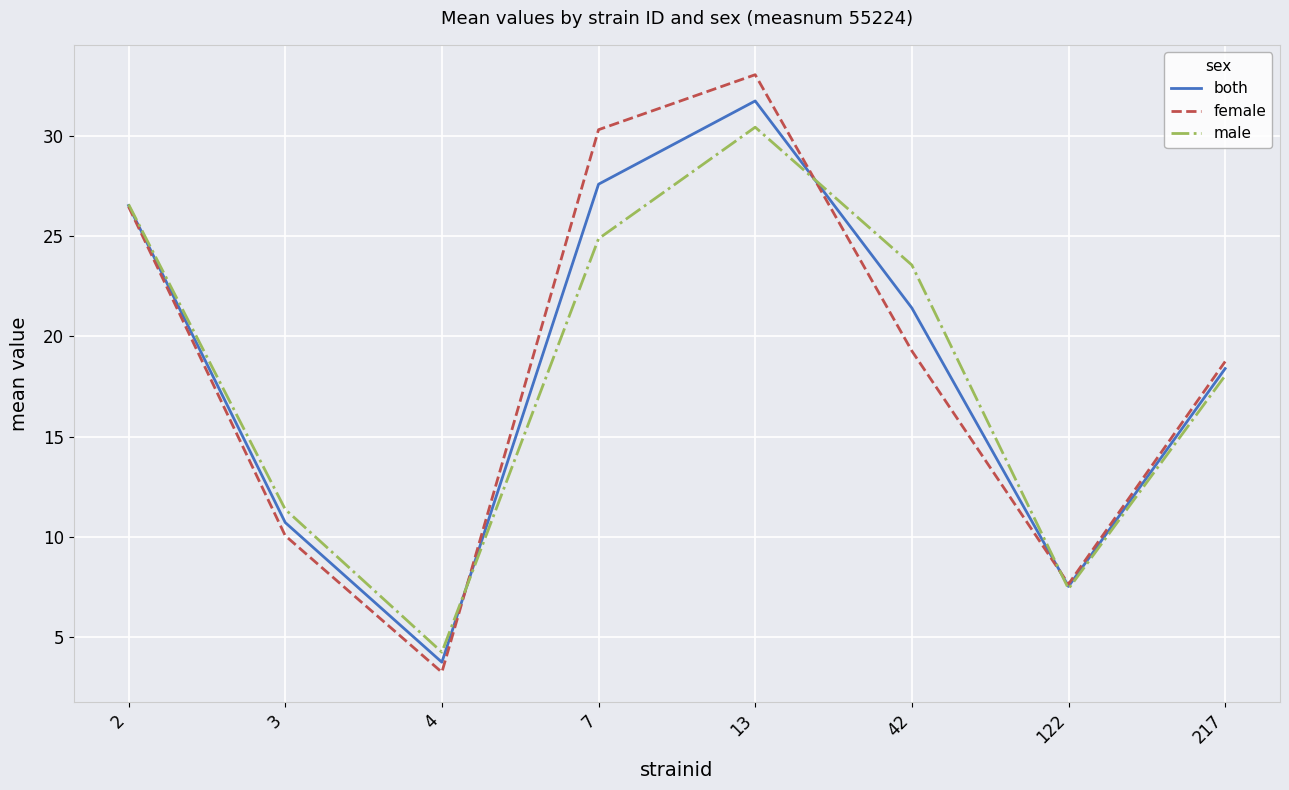

Rank the categories by male value from highest to lowest.

13, 2, 7, 42, 217, 3, 122, 4